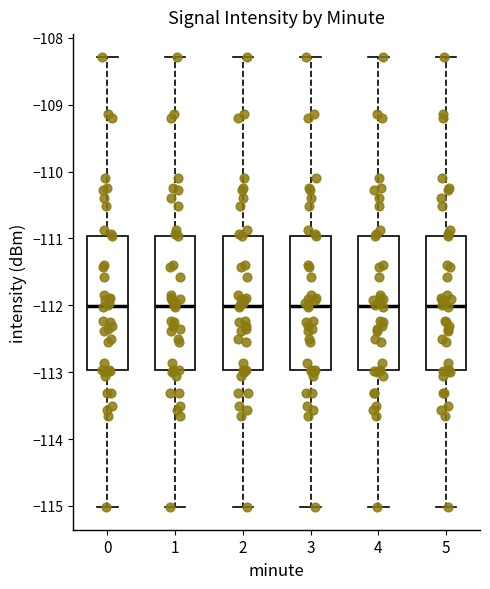

Reading left to right, read every box against the y-axis: the position of its median line, the range the box covers, and the ends of its whiskers. The values are not printed on the chart, so give them approximately, as read against the axis.

0: median -112.0, box -113.0 to -111.0, whiskers -115.0 to -108.3
1: median -112.0, box -113.0 to -111.0, whiskers -115.0 to -108.3
2: median -112.0, box -113.0 to -111.0, whiskers -115.0 to -108.3
3: median -112.0, box -113.0 to -111.0, whiskers -115.0 to -108.3
4: median -112.0, box -113.0 to -111.0, whiskers -115.0 to -108.3
5: median -112.0, box -113.0 to -111.0, whiskers -115.0 to -108.3